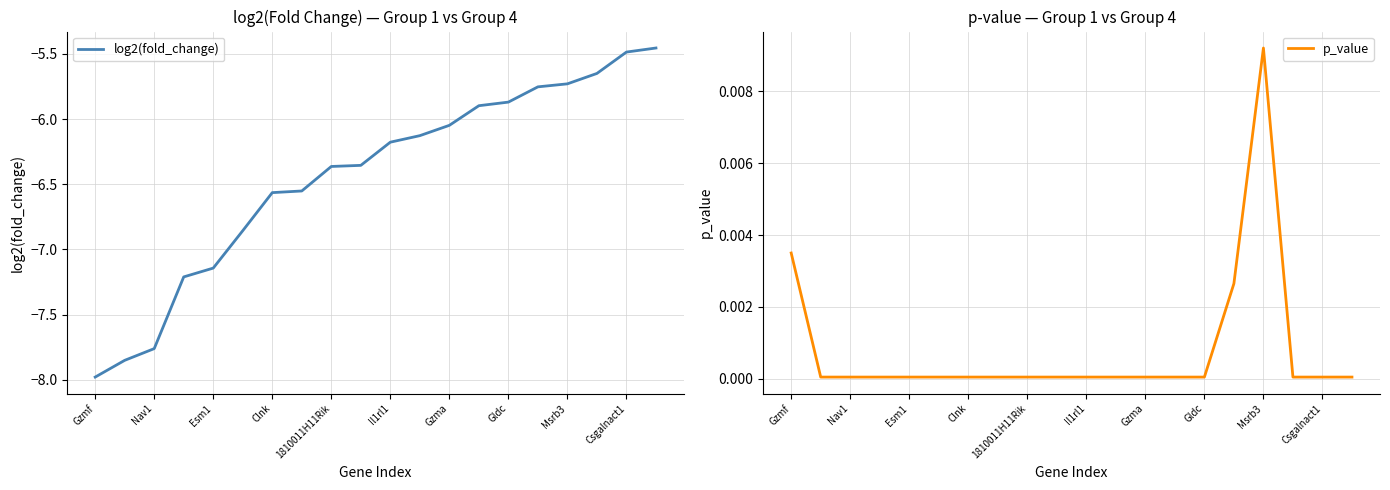

At how many categories does at least one series exceed -6?

20